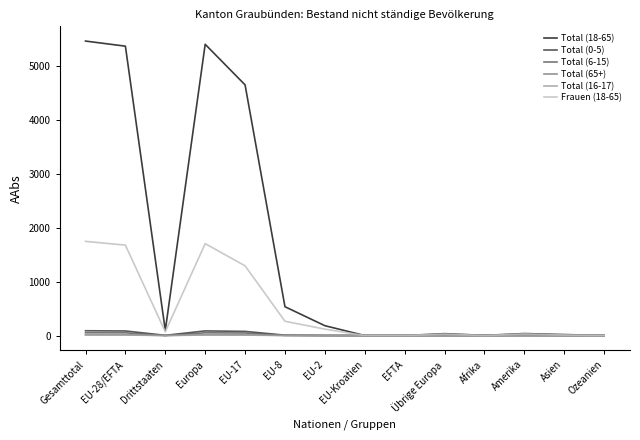

What is the difference between the maximum and minimum values in the Total (16-17) series?

10